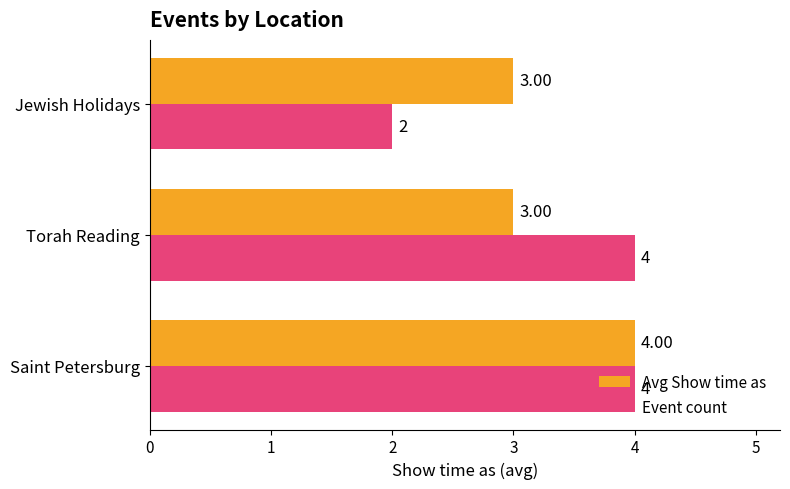

At how many categories does at least one series exceed 2?

3